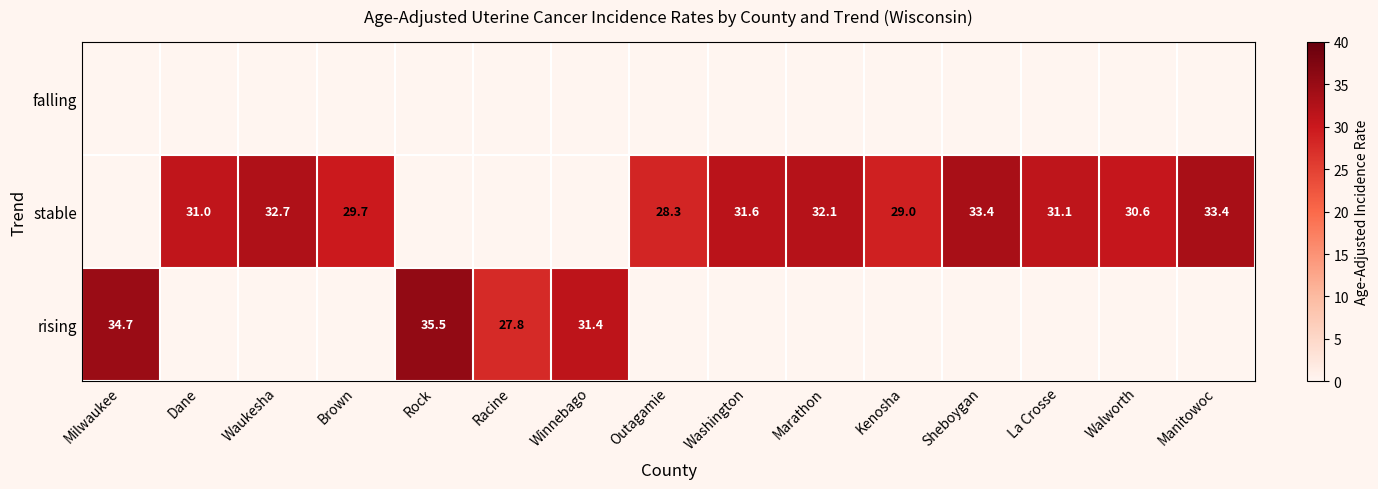

The stable series shows 20.2 at Washington. True or false?

False